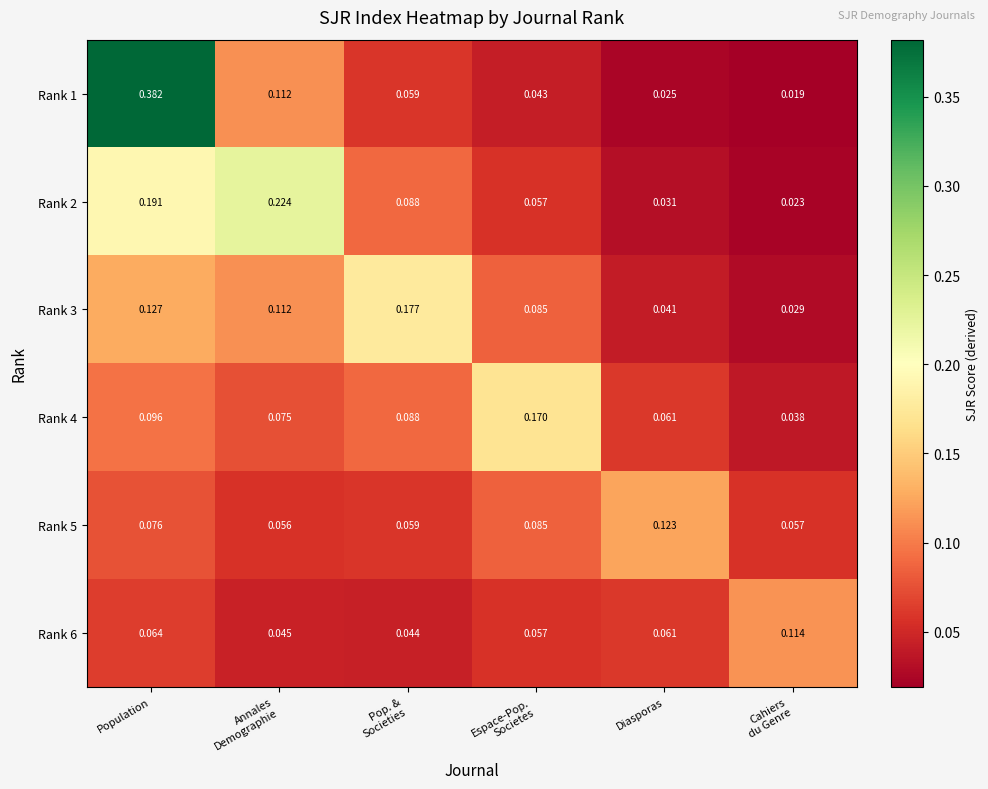

Which category has the highest value in the Rank 5 series?

Diasporas